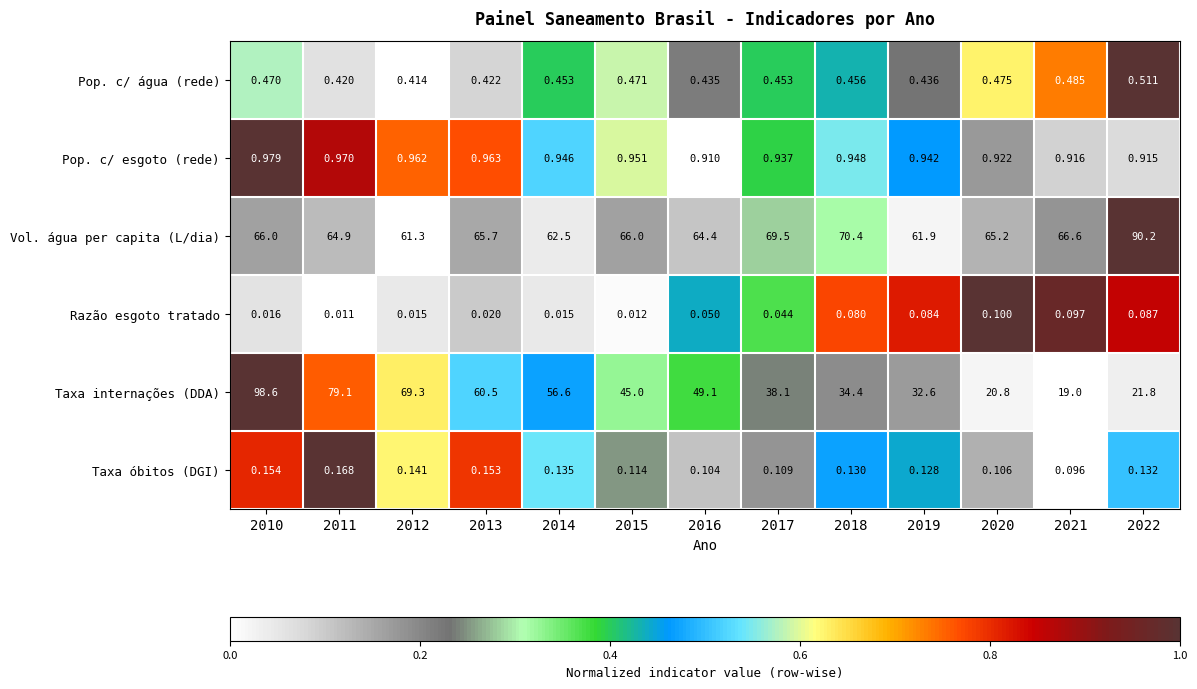

At 2021, list the series in order from largest to smallest.

Vol. água per capita (L/dia), Taxa internações (DDA), Pop. c/ esgoto (rede), Pop. c/ água (rede), Razão esgoto tratado, Taxa óbitos (DGI)